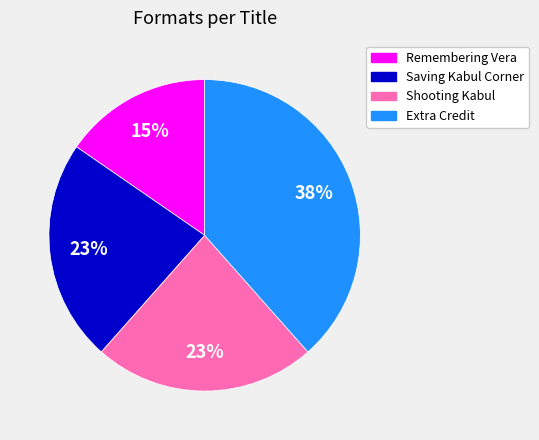

To the nearest percent, what is the average slice percentage?

25%